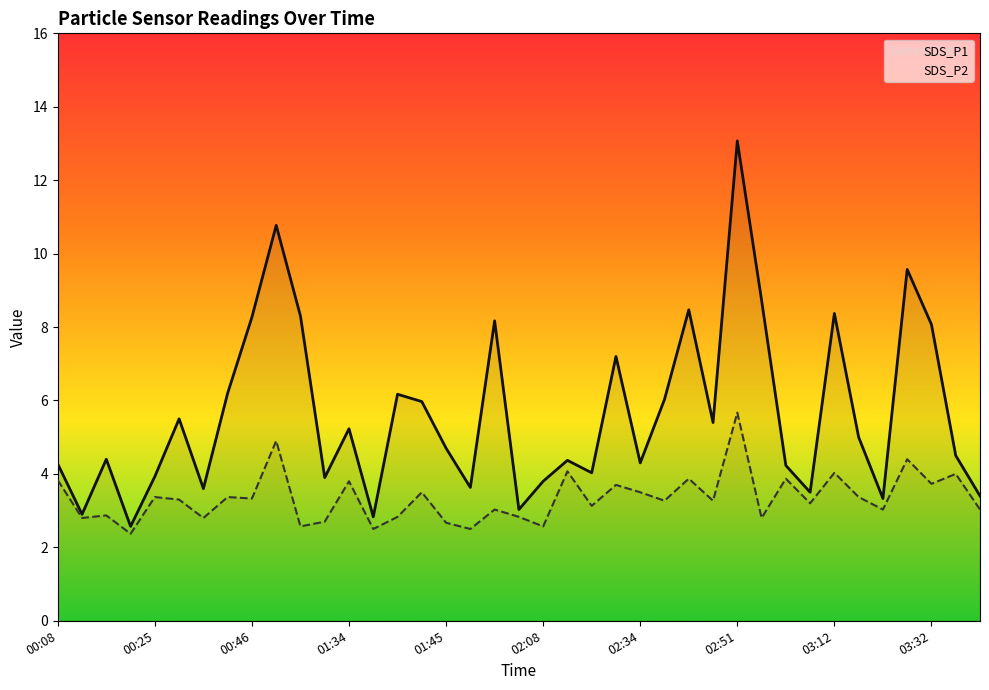

True or false: SDS_P1 line and SDS_P2 line cross at least once.

False